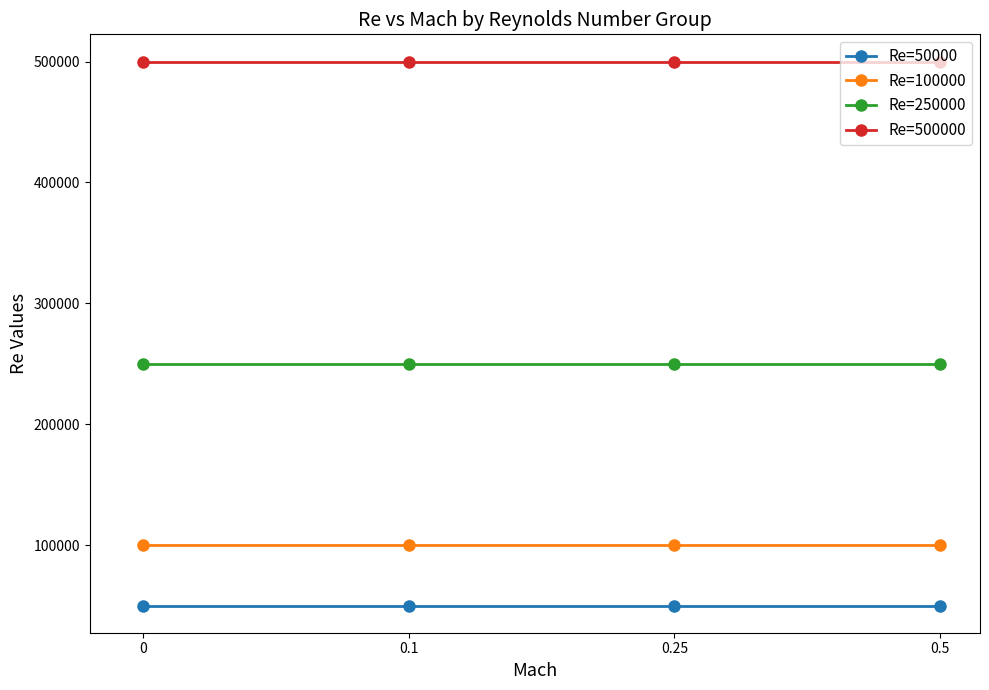

True or false: Re=250000 and Re=100000 intersect in this chart.

False